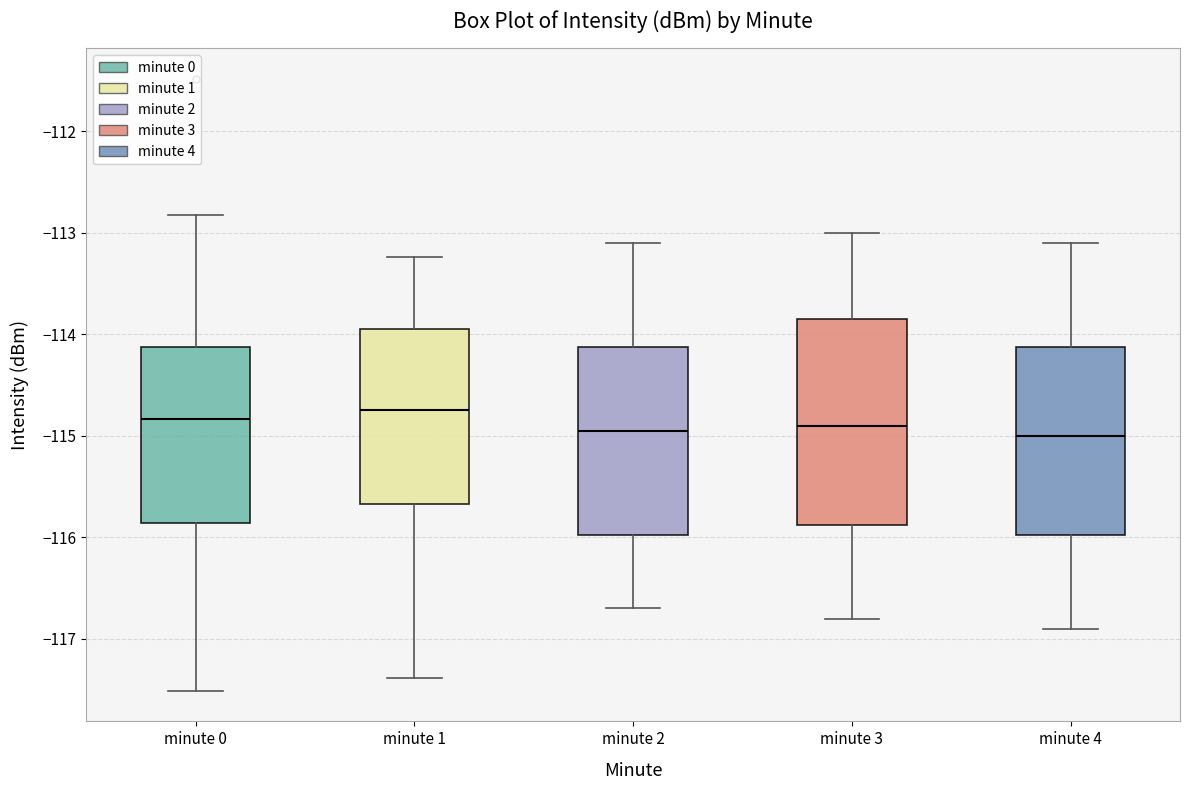

Reading left to right, transcribe this box plot: for each box, give where its median line is, the range the box spans, and where its two whiskers end, as read against the y-axis. The values are not printed on the chart, so give them approximately, as read against the axis.

minute 0: median -114.8, box -115.9 to -114.1, whiskers -117.5 to -112.8
minute 1: median -114.7, box -115.7 to -113.9, whiskers -117.4 to -113.2
minute 2: median -114.9, box -116.0 to -114.1, whiskers -116.7 to -113.1
minute 3: median -114.9, box -115.9 to -113.8, whiskers -116.8 to -113.0
minute 4: median -115.0, box -116.0 to -114.1, whiskers -116.9 to -113.1